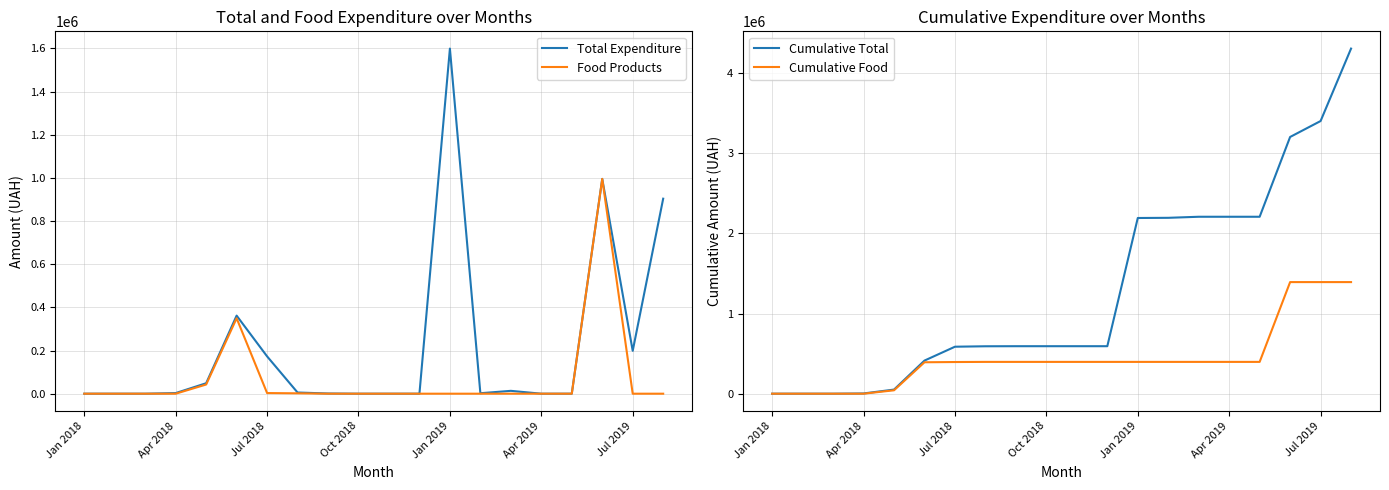

What is the highest value of the Total Expenditure series?

1599460.7